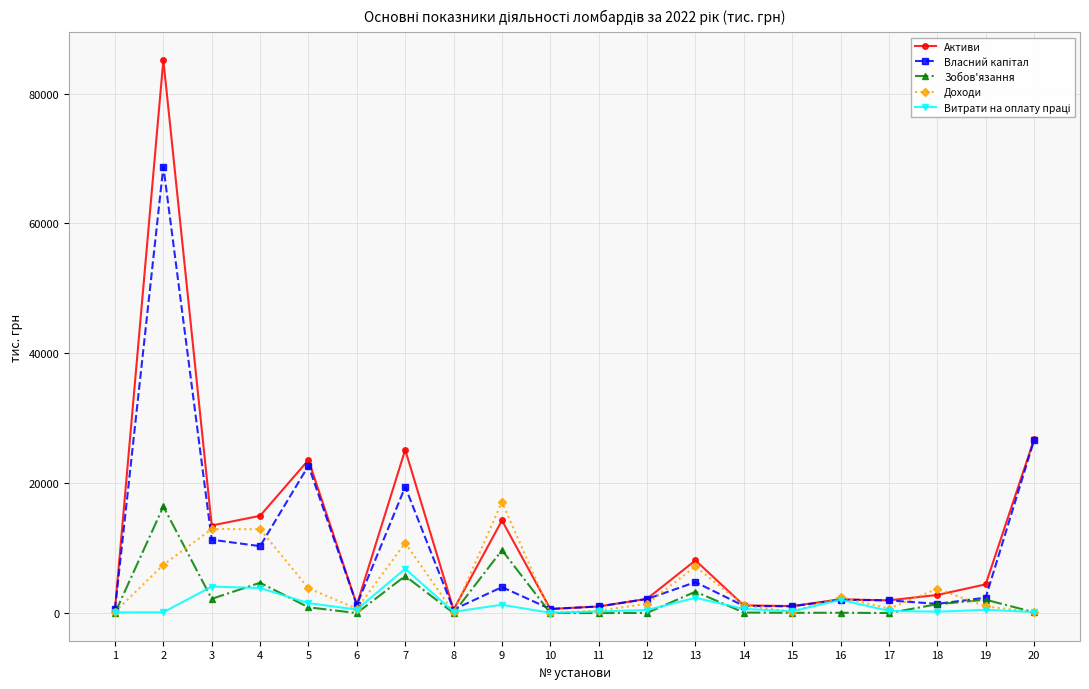

What is the greatest value displayed?

85182.1